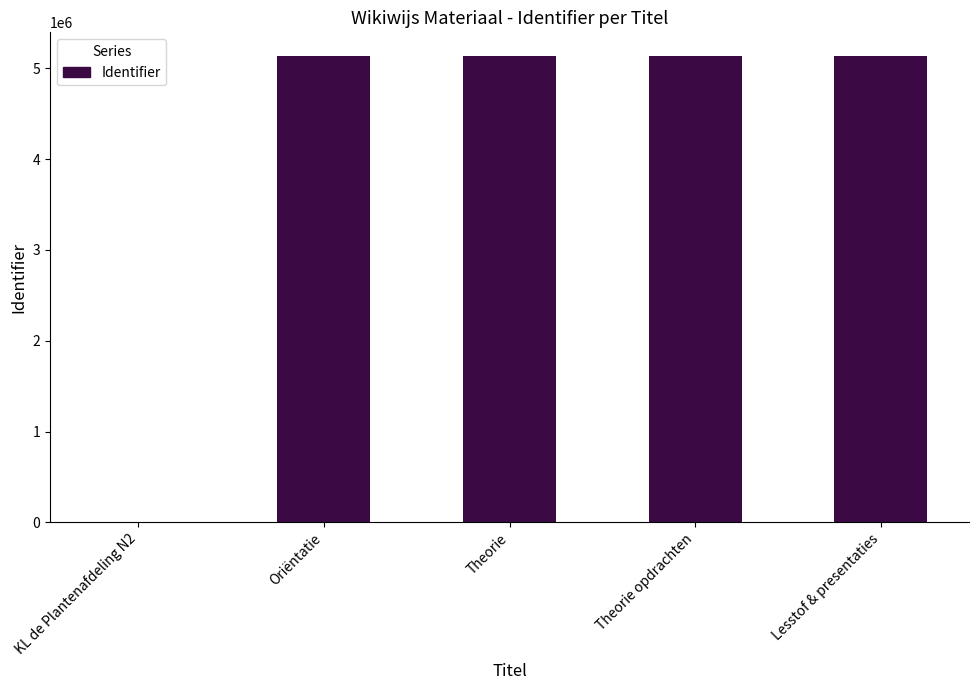

What is the ratio of the value at Theorie to the value at Oriëntatie?

1.0